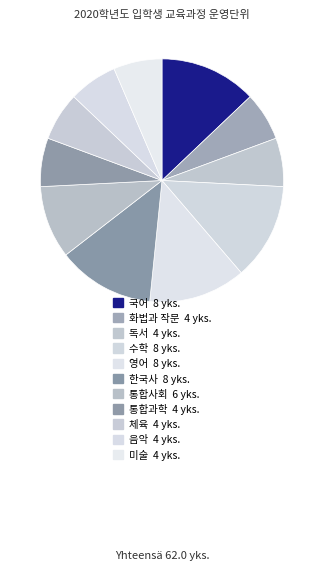

What is the ratio of the value at 화법과 작문 to the value at 음악?

1.0